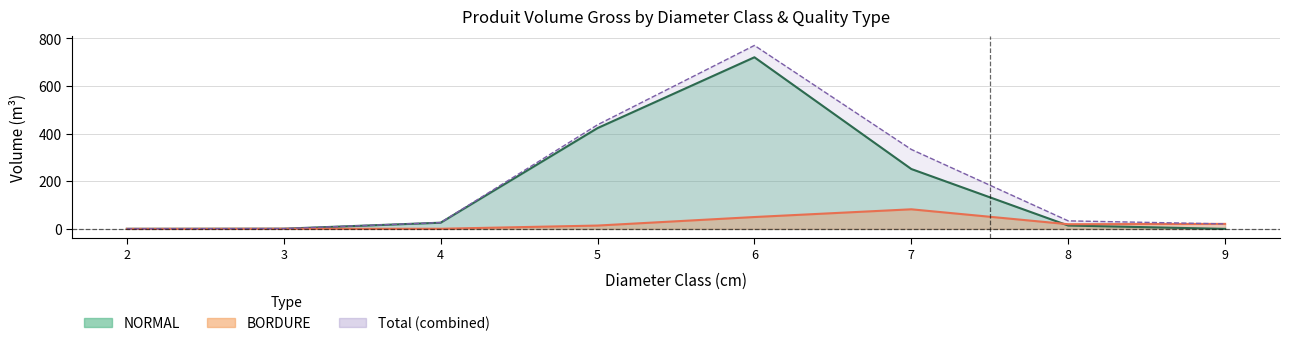

At which category is the sum across all series the highest?

6